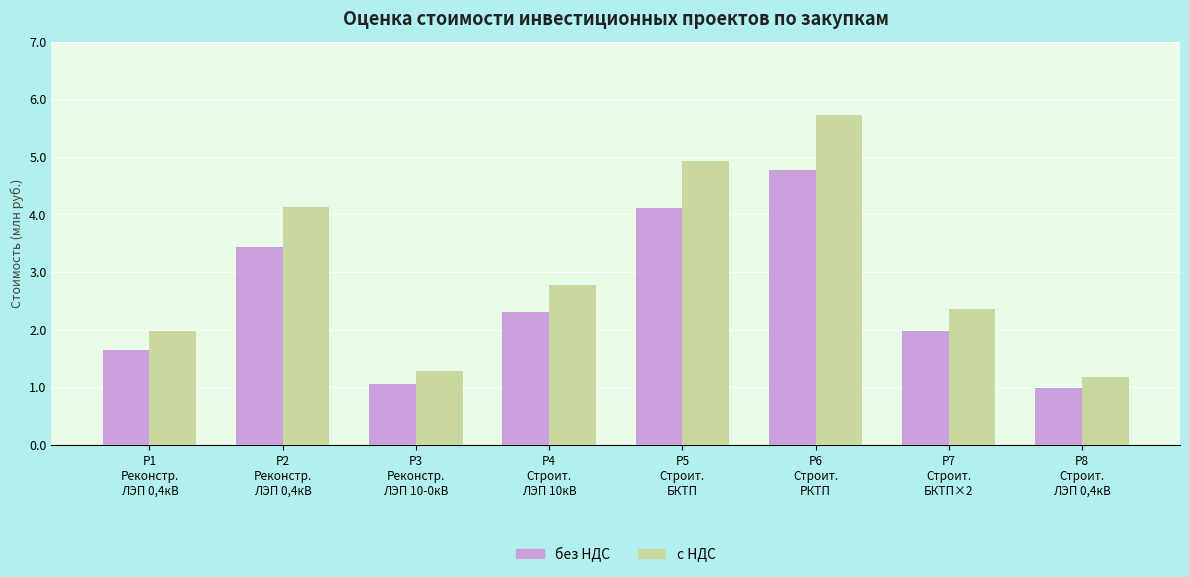

What is the maximum value for без НДС?

4.8